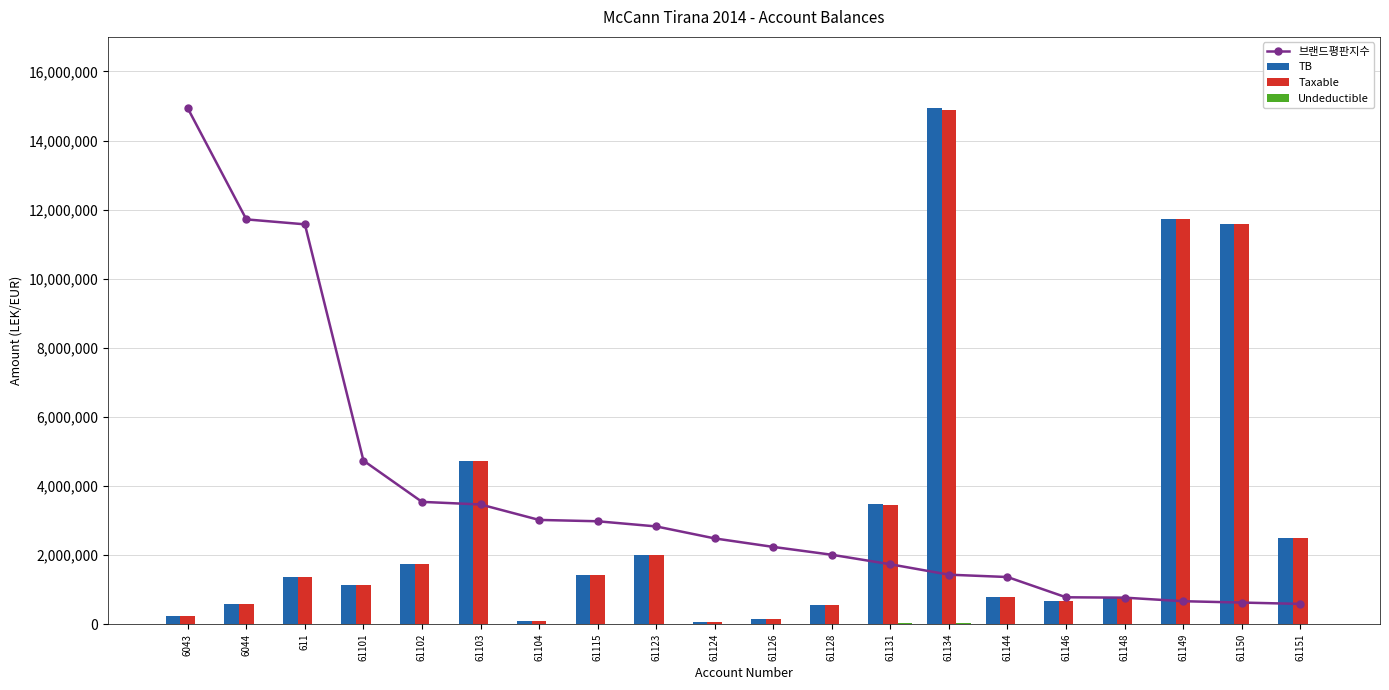

The value of Undeductible at 61104 is 0.0. True or false?

True